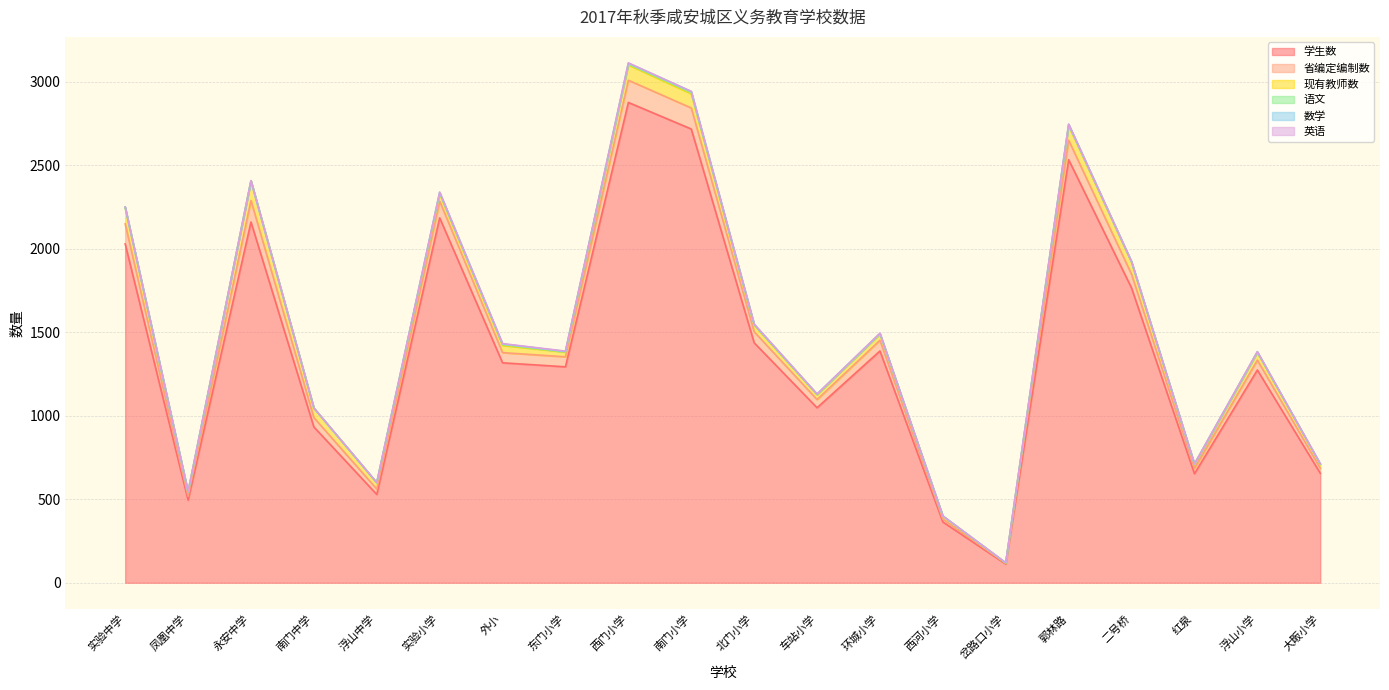

Which category has the lowest value across all series?

岔路口小学